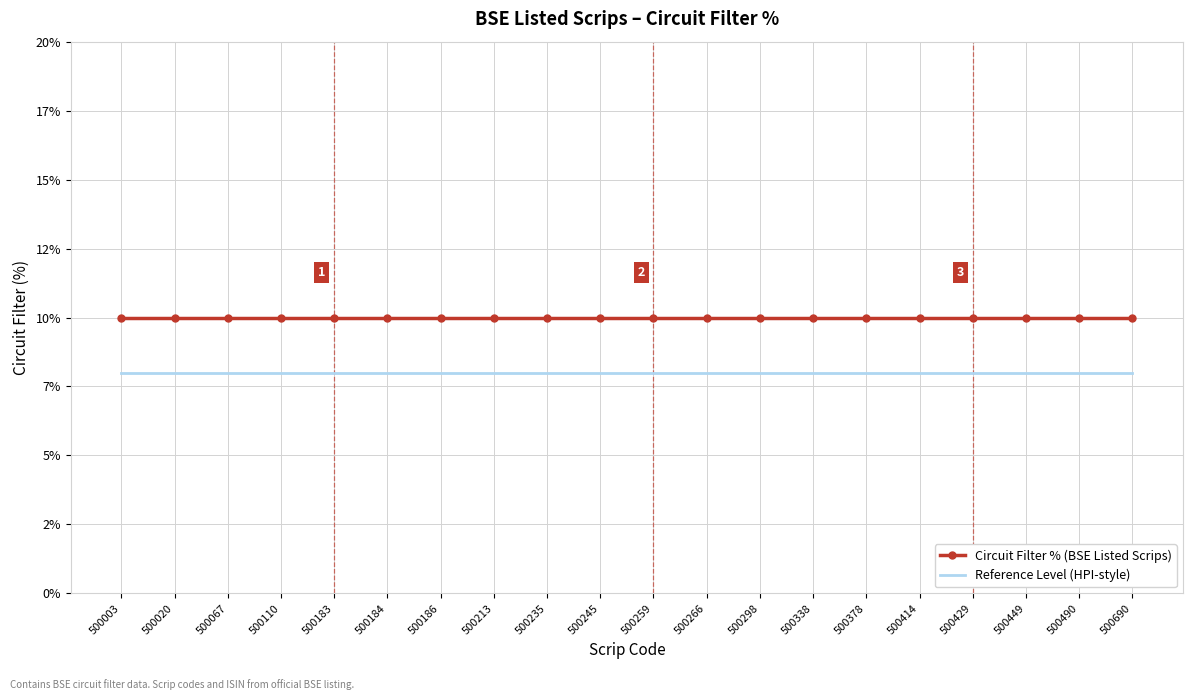

What are all the series names shown in the legend?

Circuit Filter % (BSE Listed Scrips), Reference Level (HPI-style)